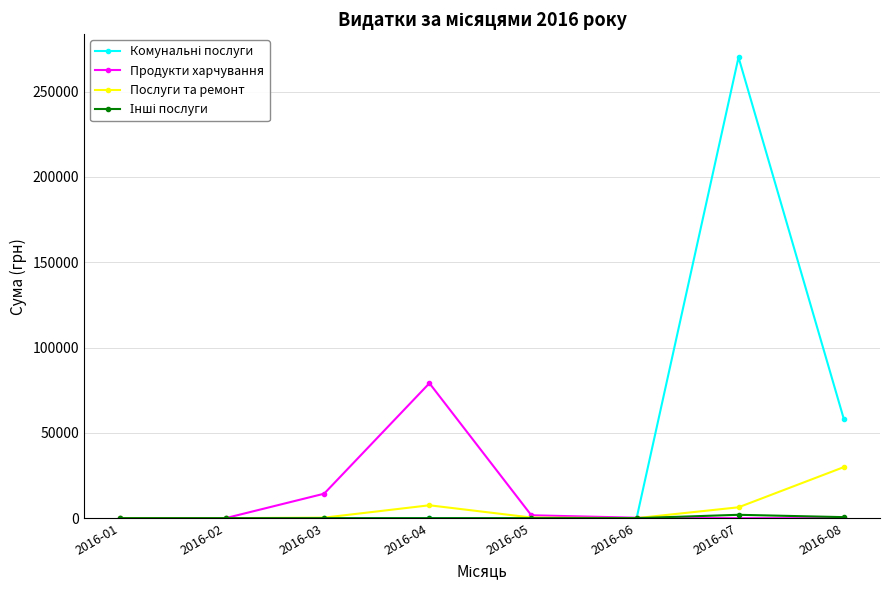

Is this an area chart (filled region under the line)?

No